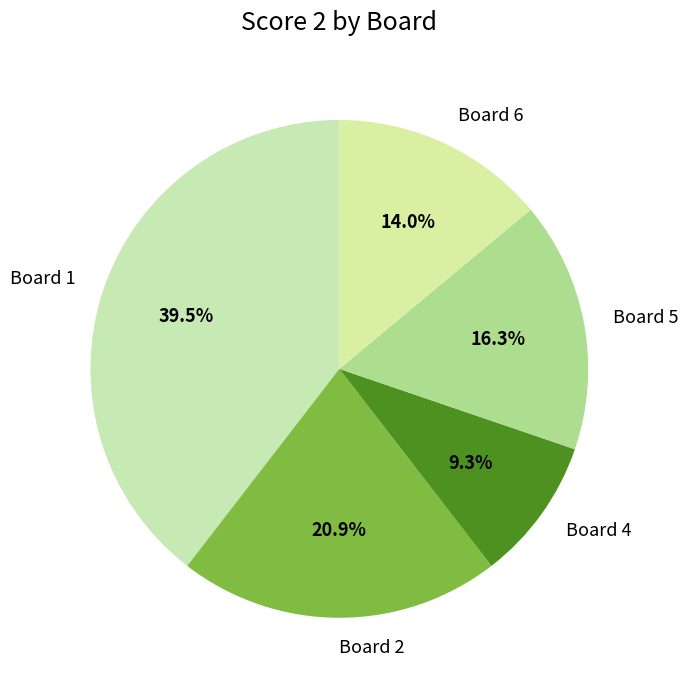

To the nearest percent, what is the difference between the largest and smallest slice percentages?

30%